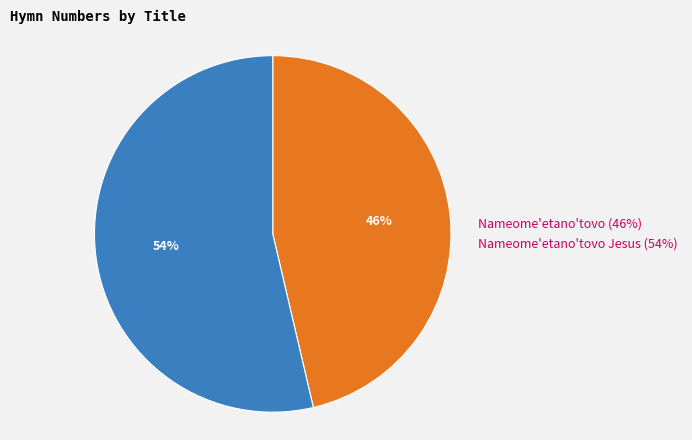

To the nearest percent, what is the combined percentage of Nameome'etano'tovo Jesus (54%) and Nameome'etano'tovo (46%)?

100%